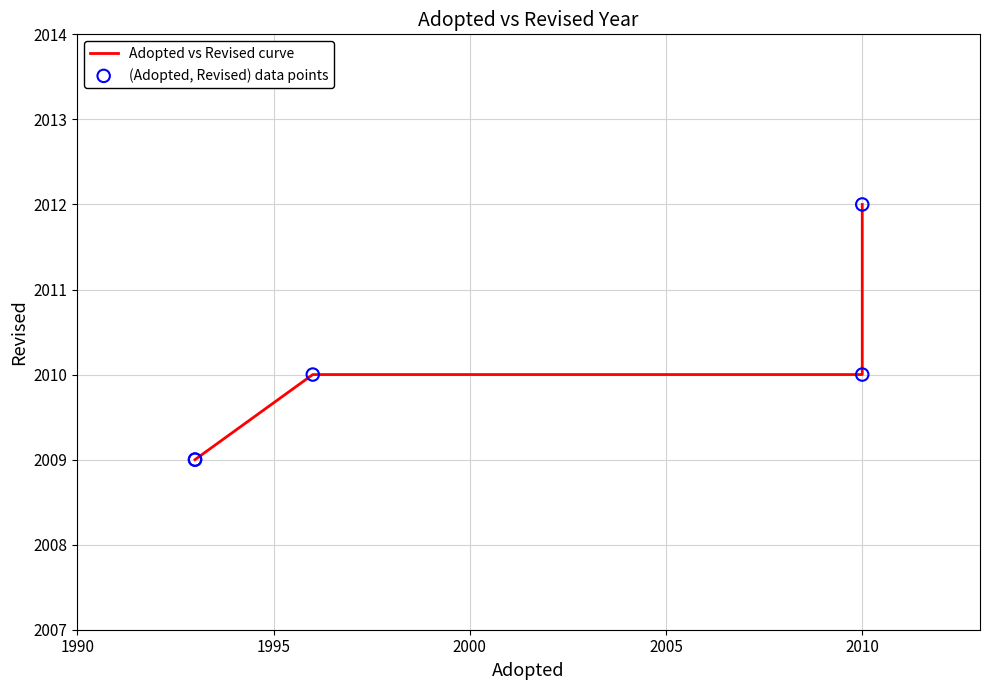

Which series has the widest spread of Y values?

Adopted vs Revised curve